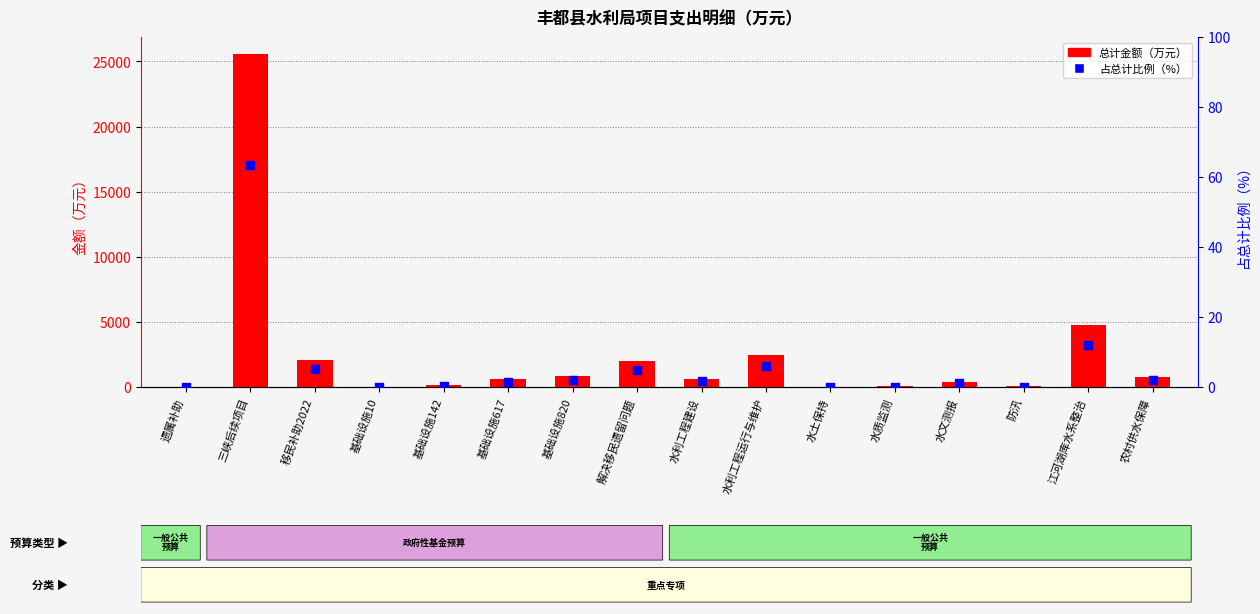

What are all the series names shown in the legend?

总计金额, 占总计比例（%）